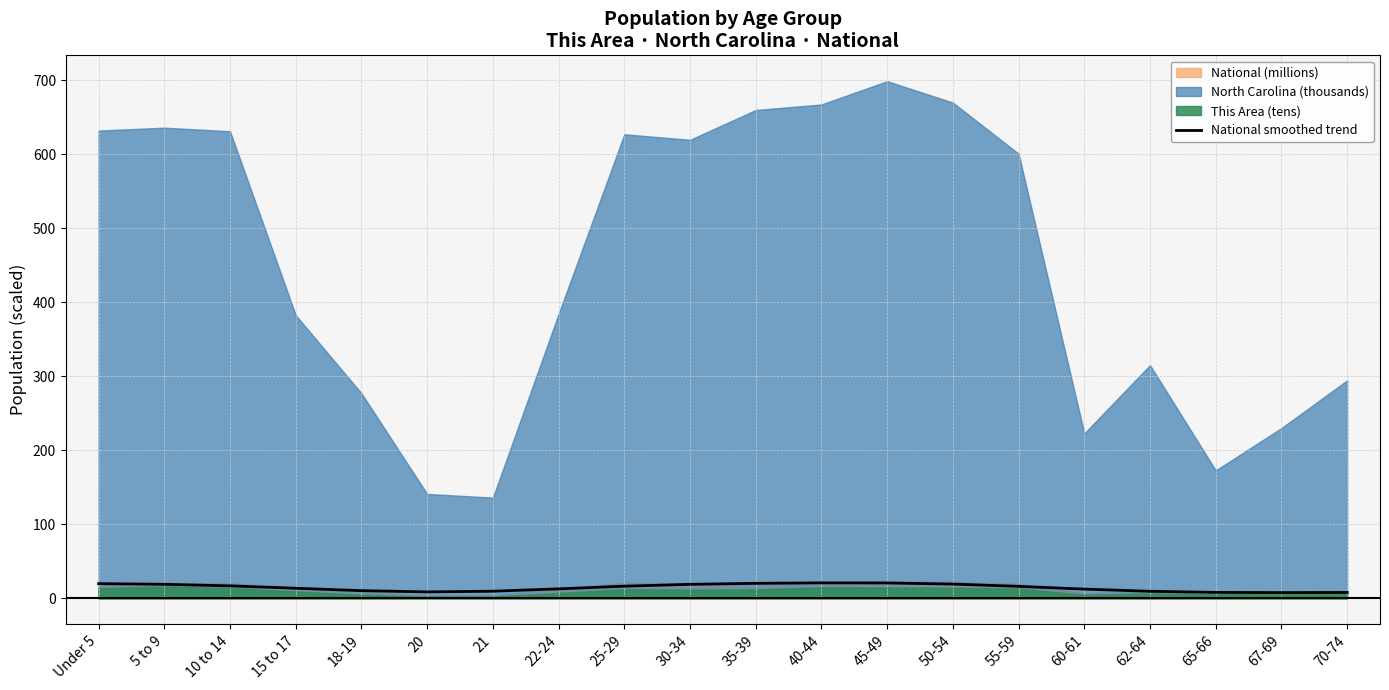

What is the sum of all values?

290.2